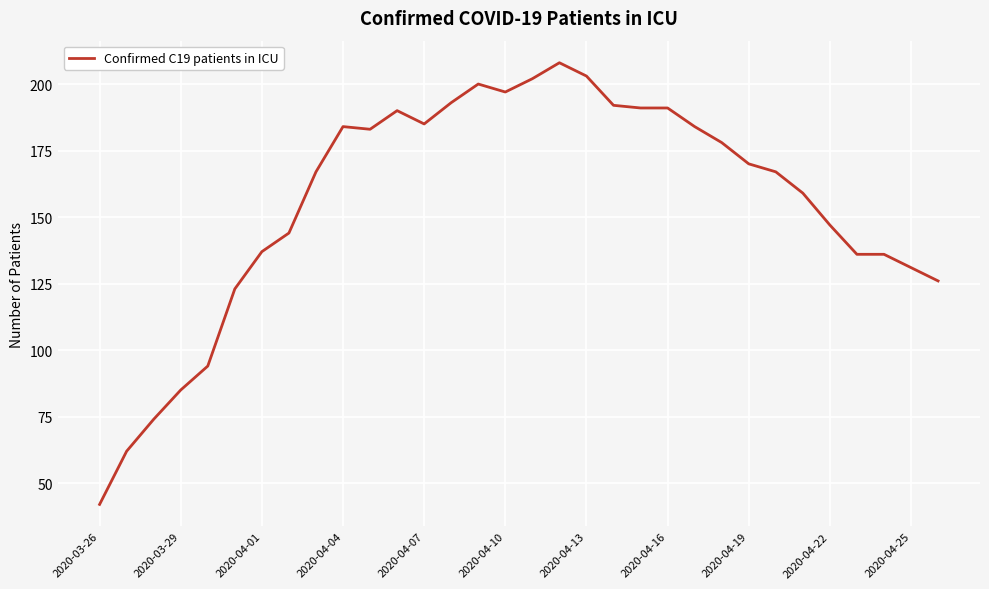

What is the maximum value shown in the chart?

208